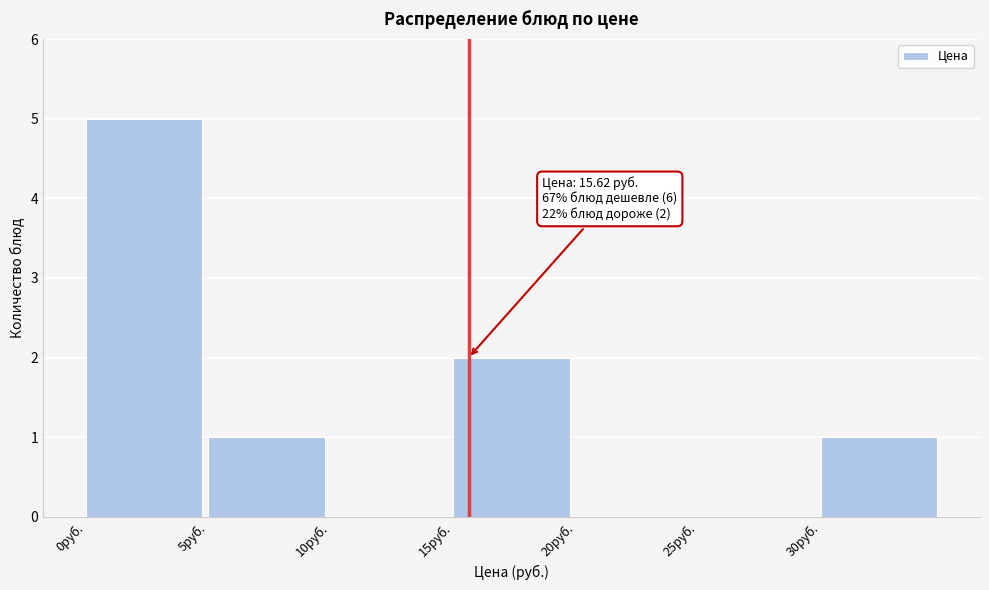

Over which range of the x-axis is the bar tallest?

0 to 5